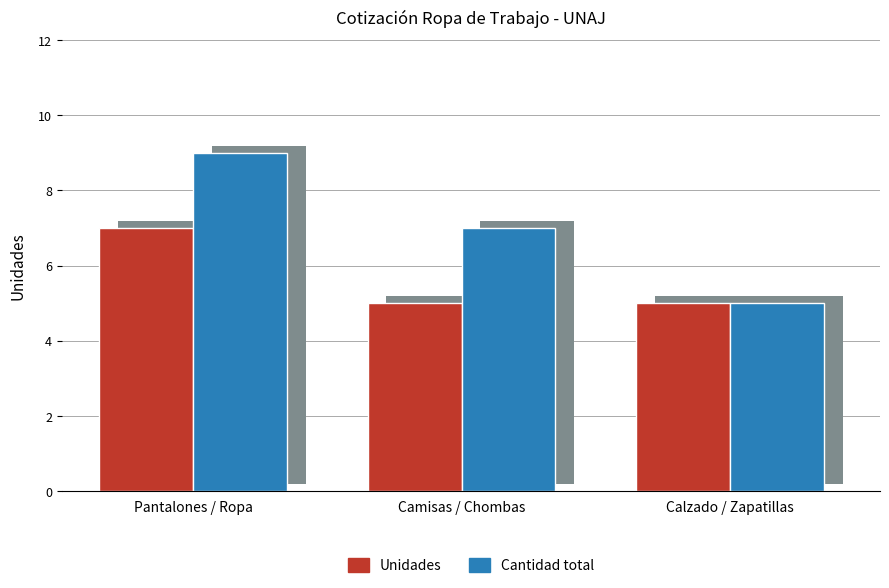

What is the difference between the Unidades values at Camisas / Chombas and Pantalones / Ropa?

2